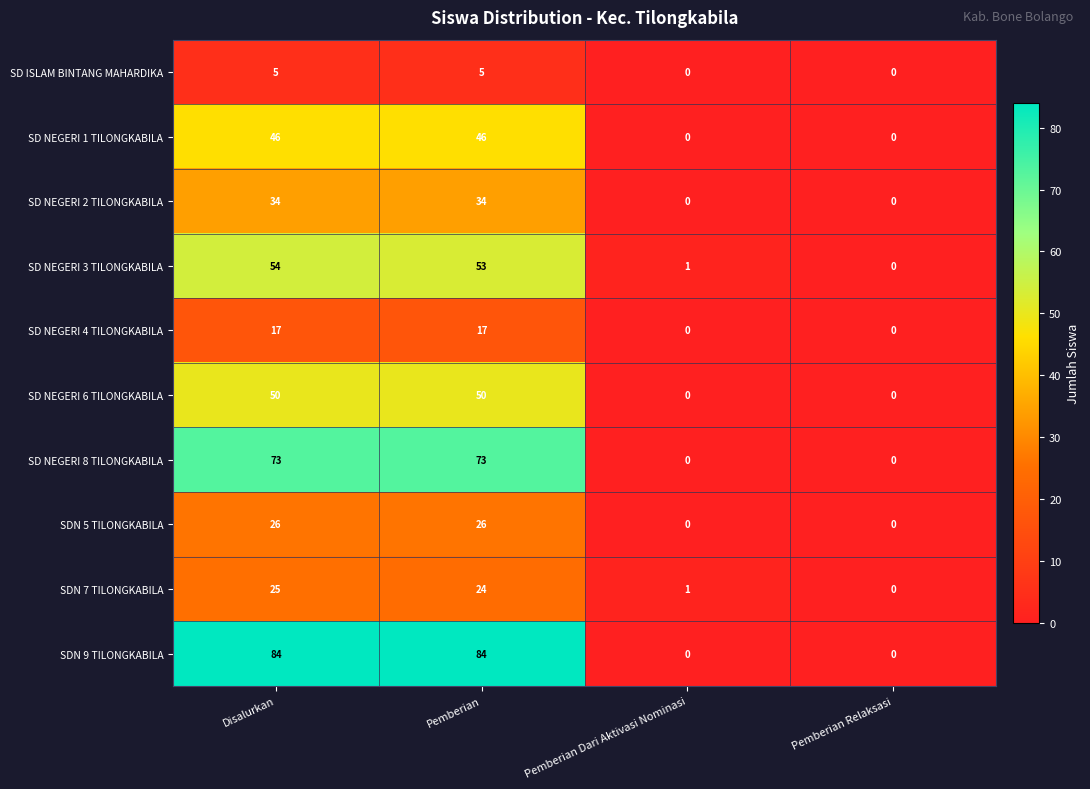

Which series has the largest total across all categories?

SDN 9 TILONGKABILA